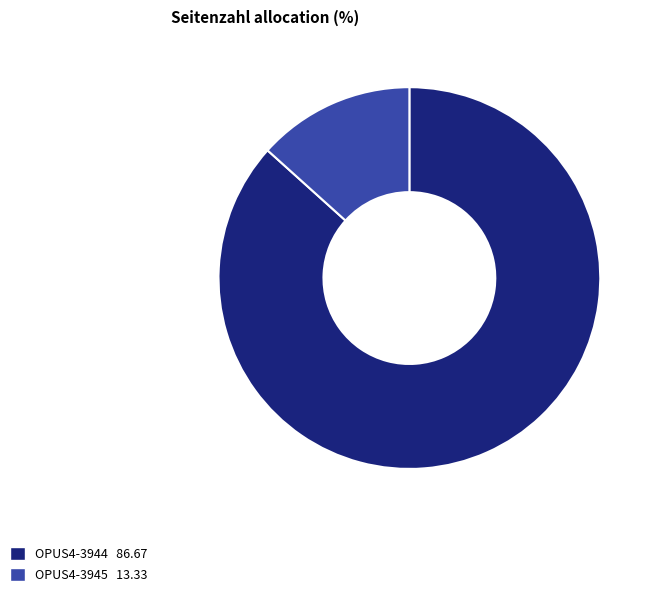

Rank the categories by value from lowest to highest.

OPUS4-3945, OPUS4-3944